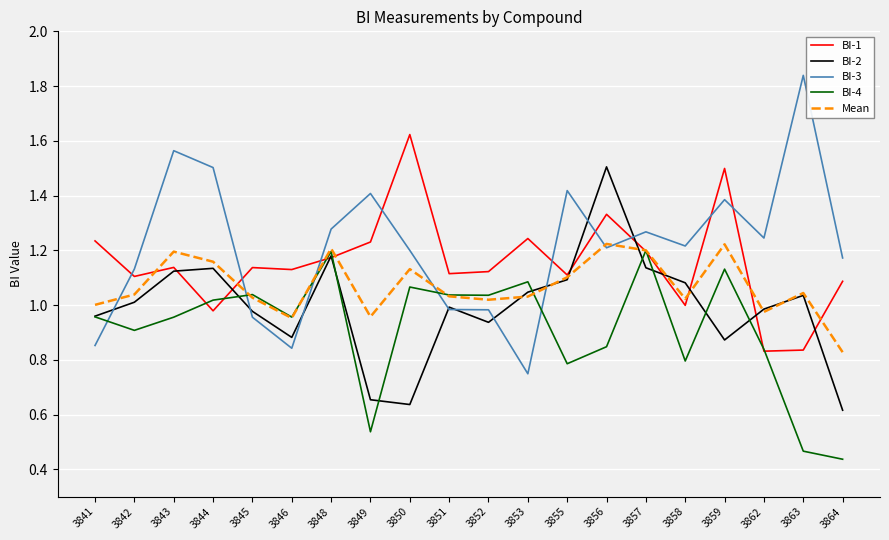

Rank the series by their maximum value, from lowest to highest.

BI-4, Mean, BI-2, BI-1, BI-3